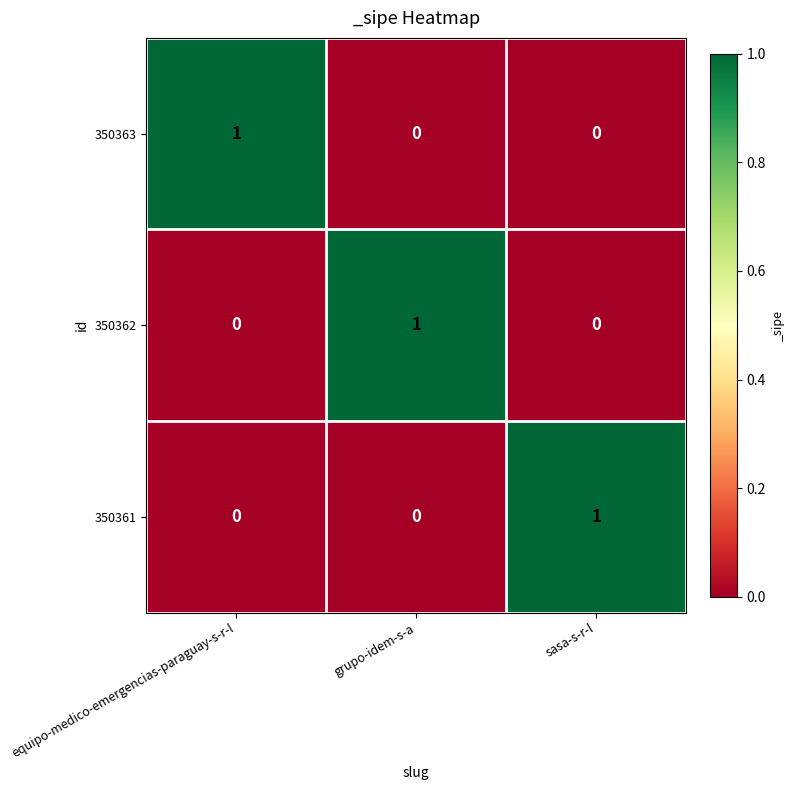

Is it true that 350361 equals 1 at equipo-medico-emergencias-paraguay-s-r-l?

False